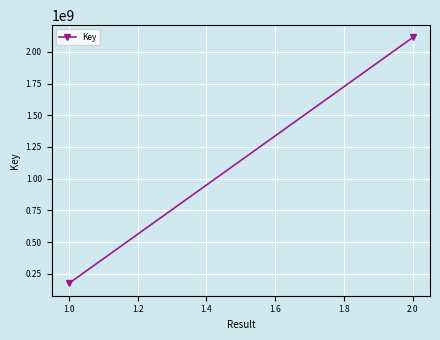

What is the difference between the maximum and minimum values?

1937779638